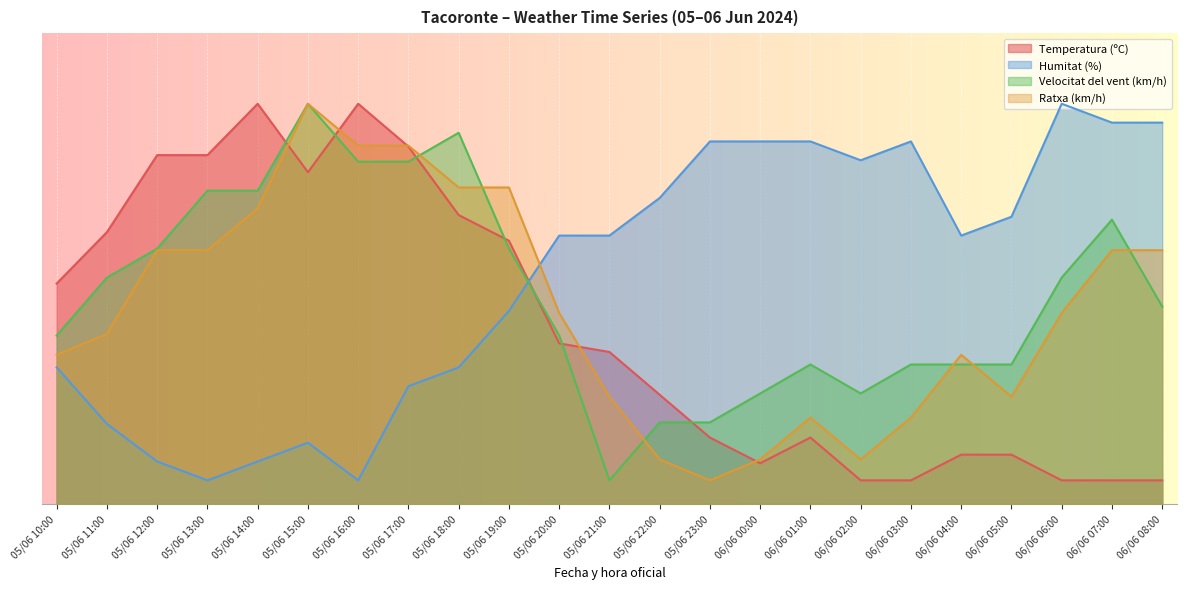

Which series has the largest range (max minus min)?

Humitat (%)